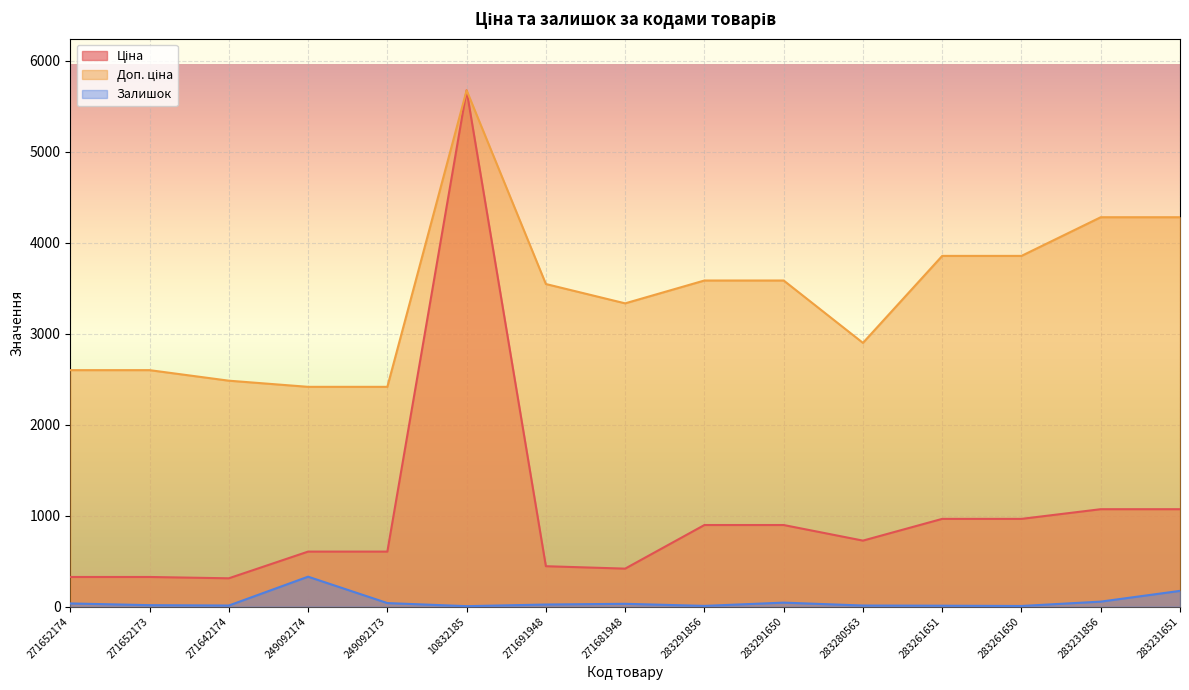

Where does the Залишок series first go above 22?

271652174